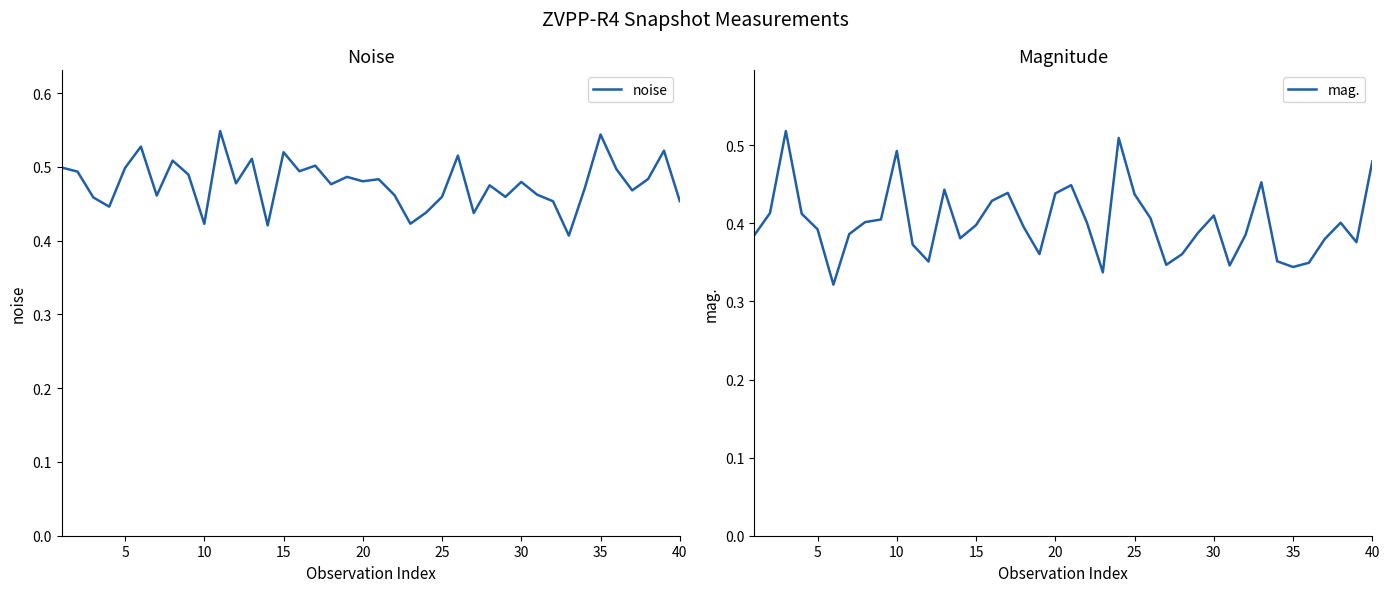

The value of mag. at 15 is 0.1. True or false?

False